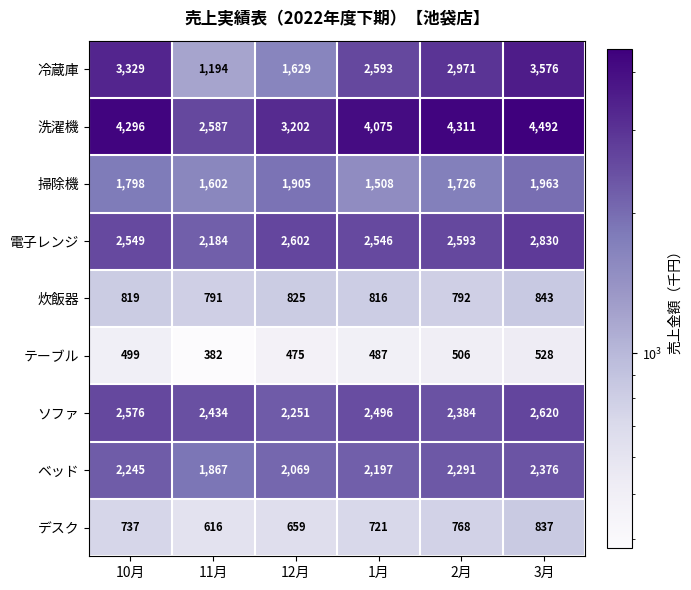

What is the sum of all ベッド values?

13045